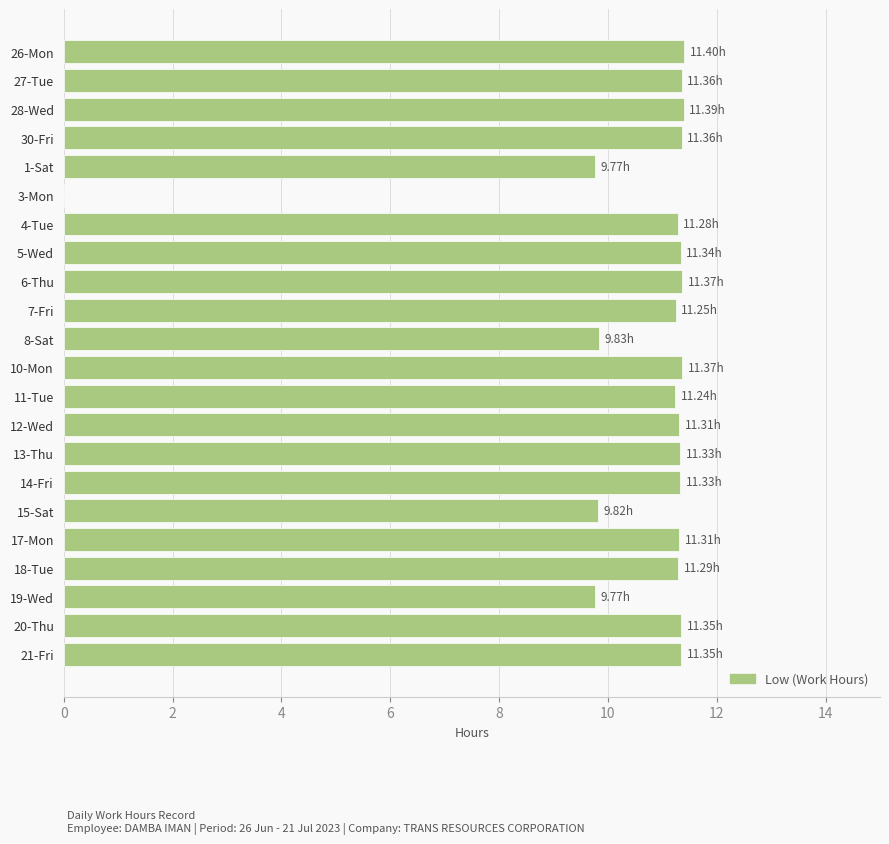

What is the sum of the values at 15-Sat and 4-Tue?

21.1